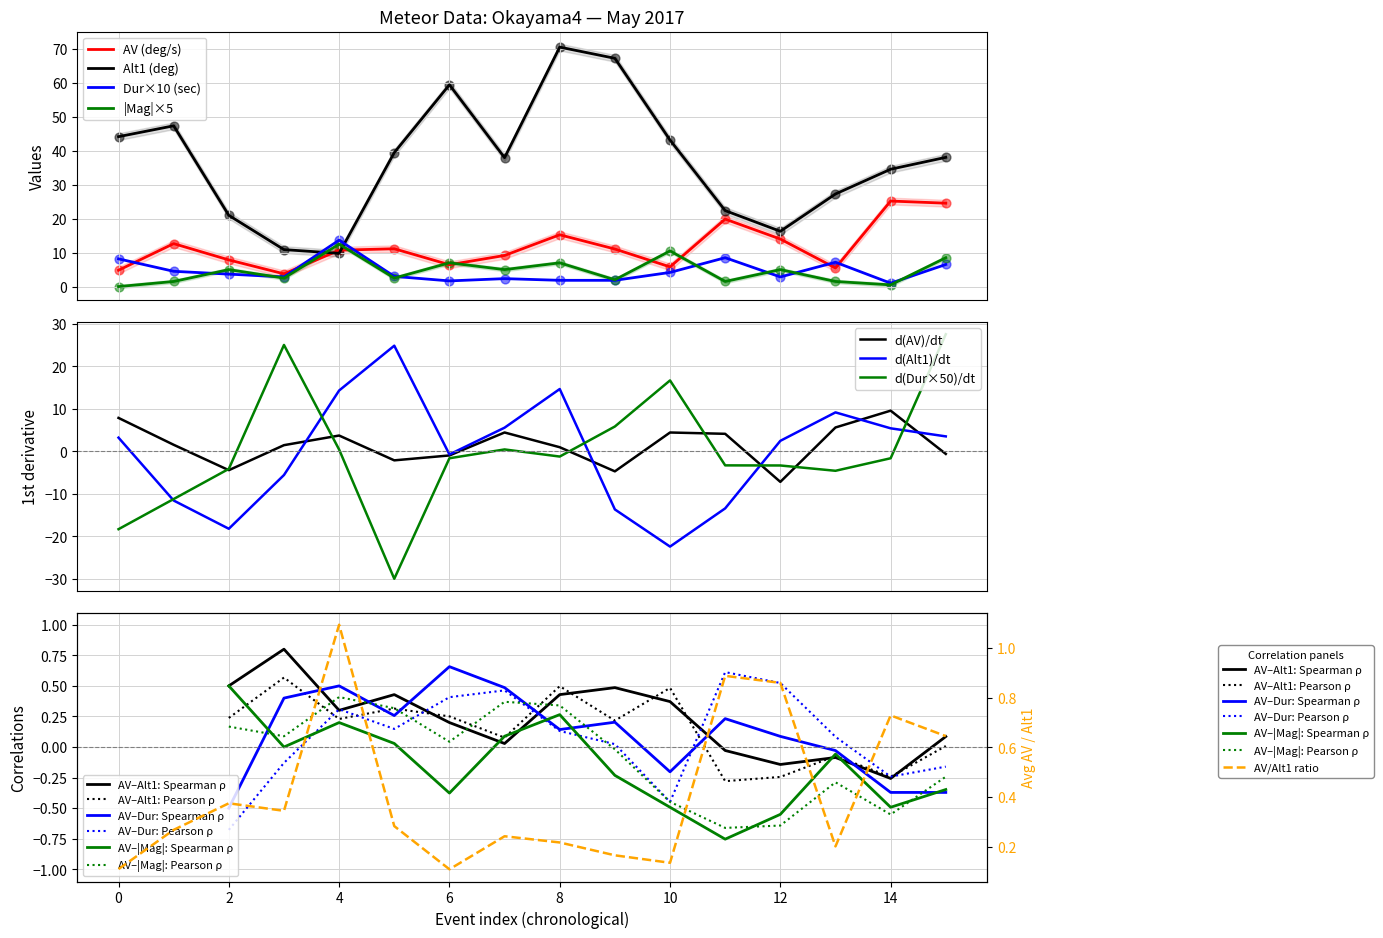

Which series has the largest Y range (max minus min)?

Alt1